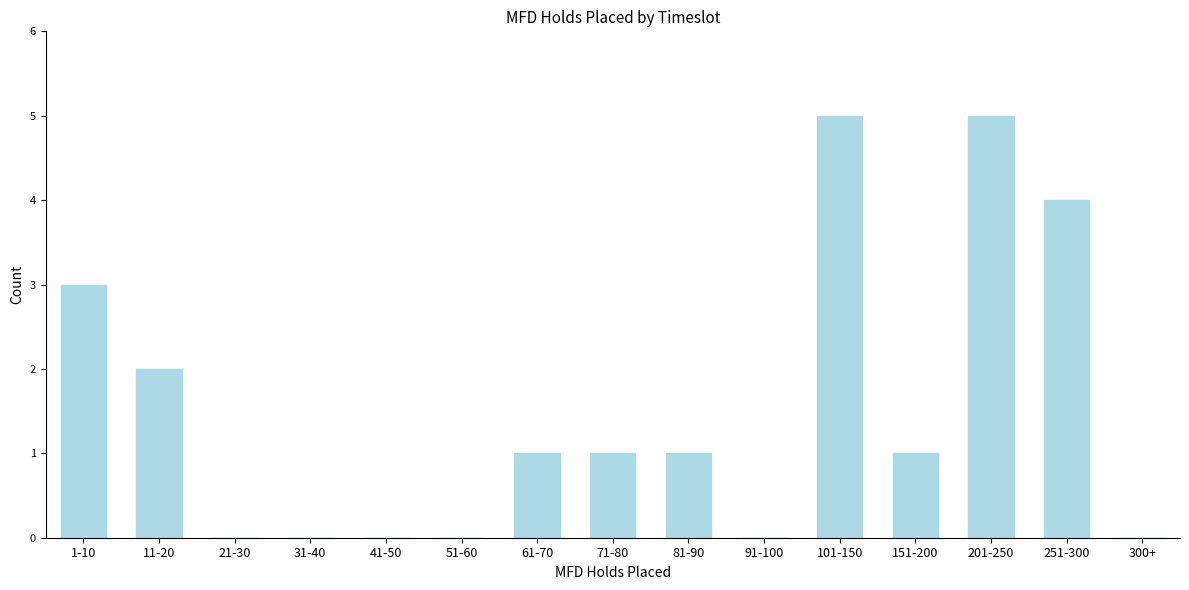

Reading left to right, extract all data points from this chart.

1-10=3	11-20=2	21-30=0	31-40=0	41-50=0	51-60=0	61-70=1	71-80=1	81-90=1	91-100=0	101-150=5	151-200=1	201-250=5	251-300=4	300+=0